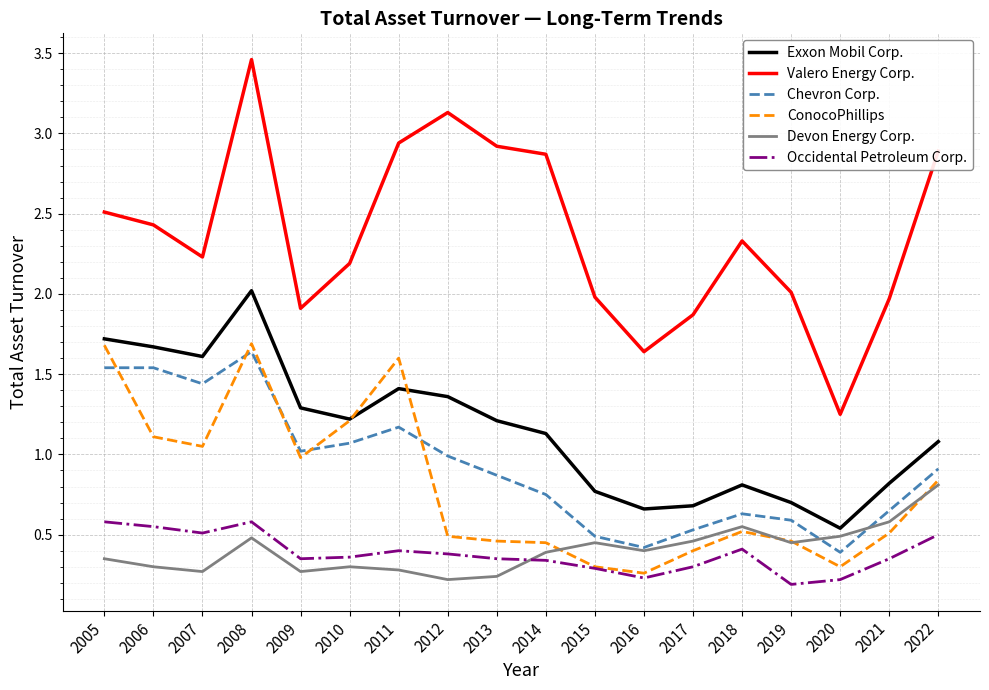

At which category does the chart reach its peak across all series?

2008